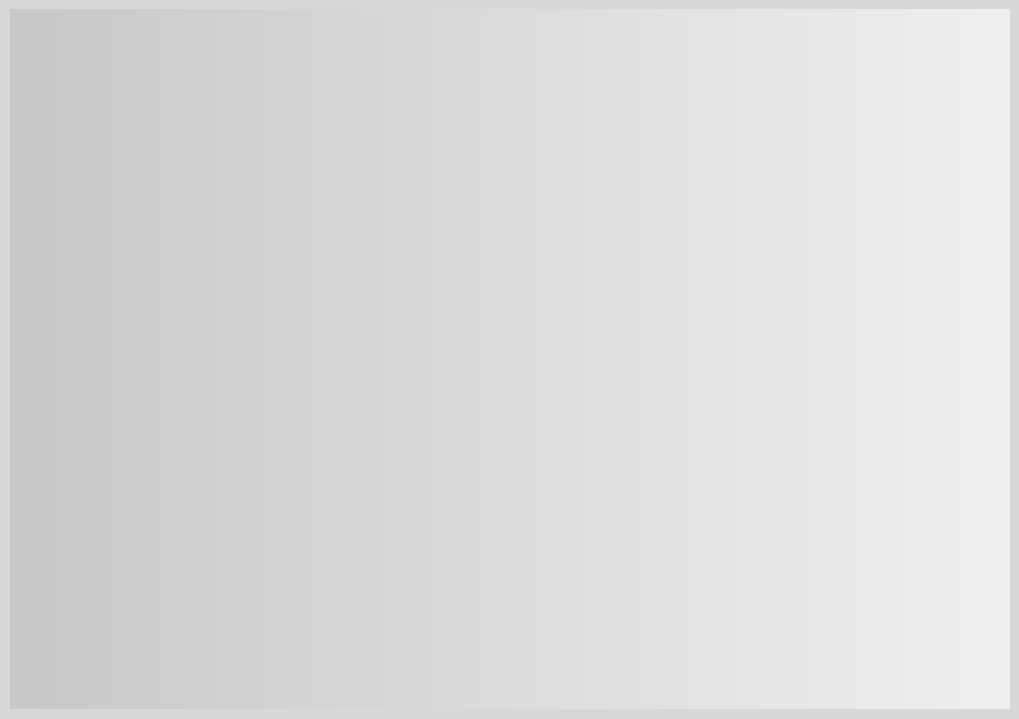

Is it true that Denominación de los bonos is 62% of the pie?

False